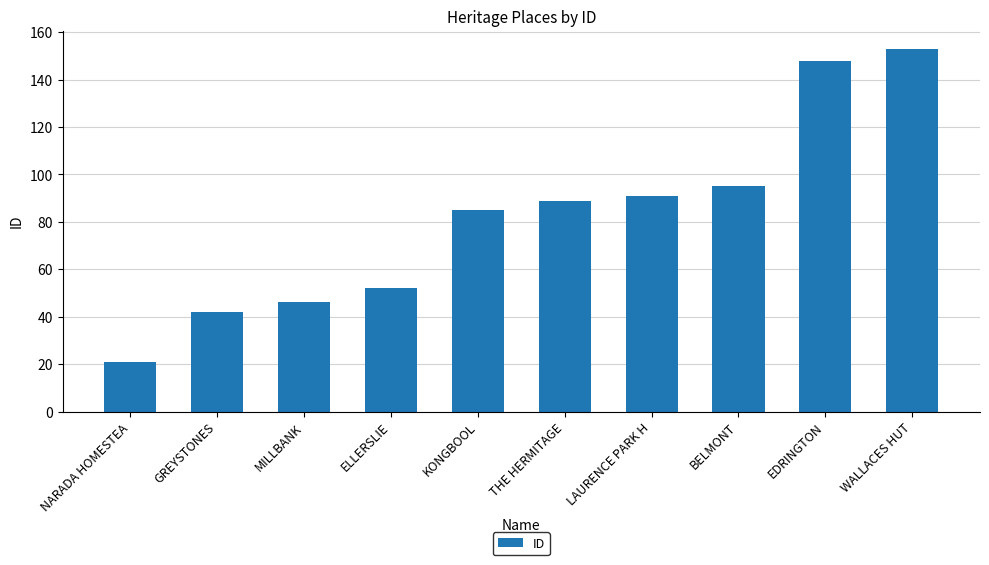

The value at MILLBANK is 46. True or false?

True